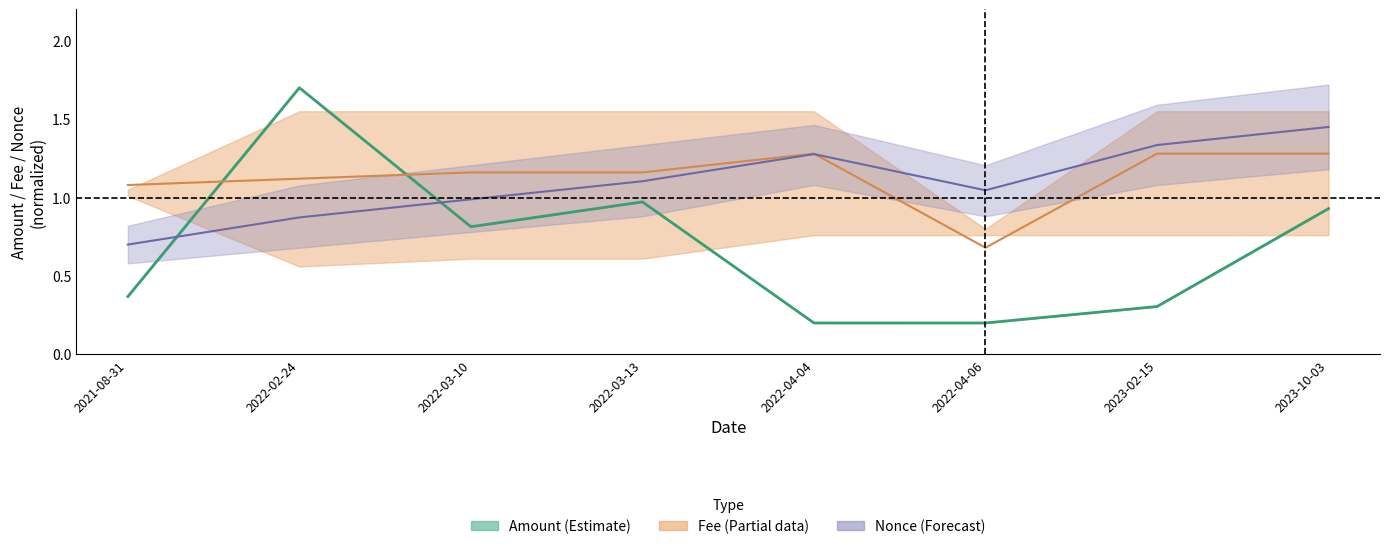

Between 2023-10-03 and 2022-03-13, which is larger?

2022-03-13